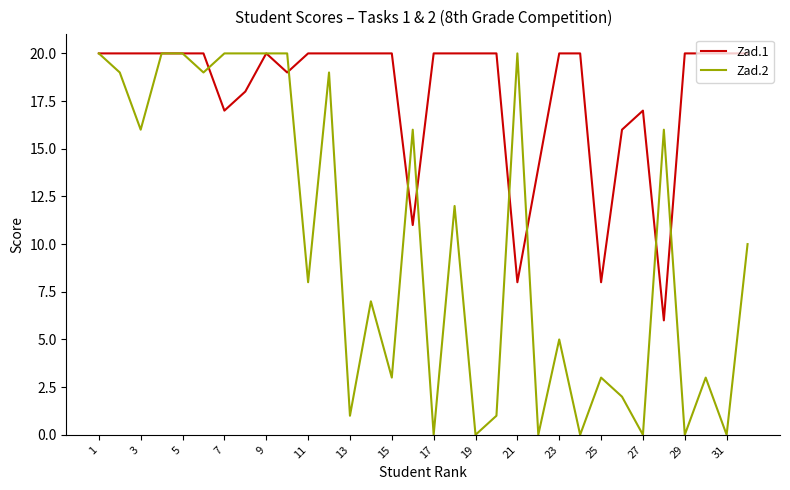

In Zad.2, how many points are lower than both neighbors (excluding endpoints)?

12